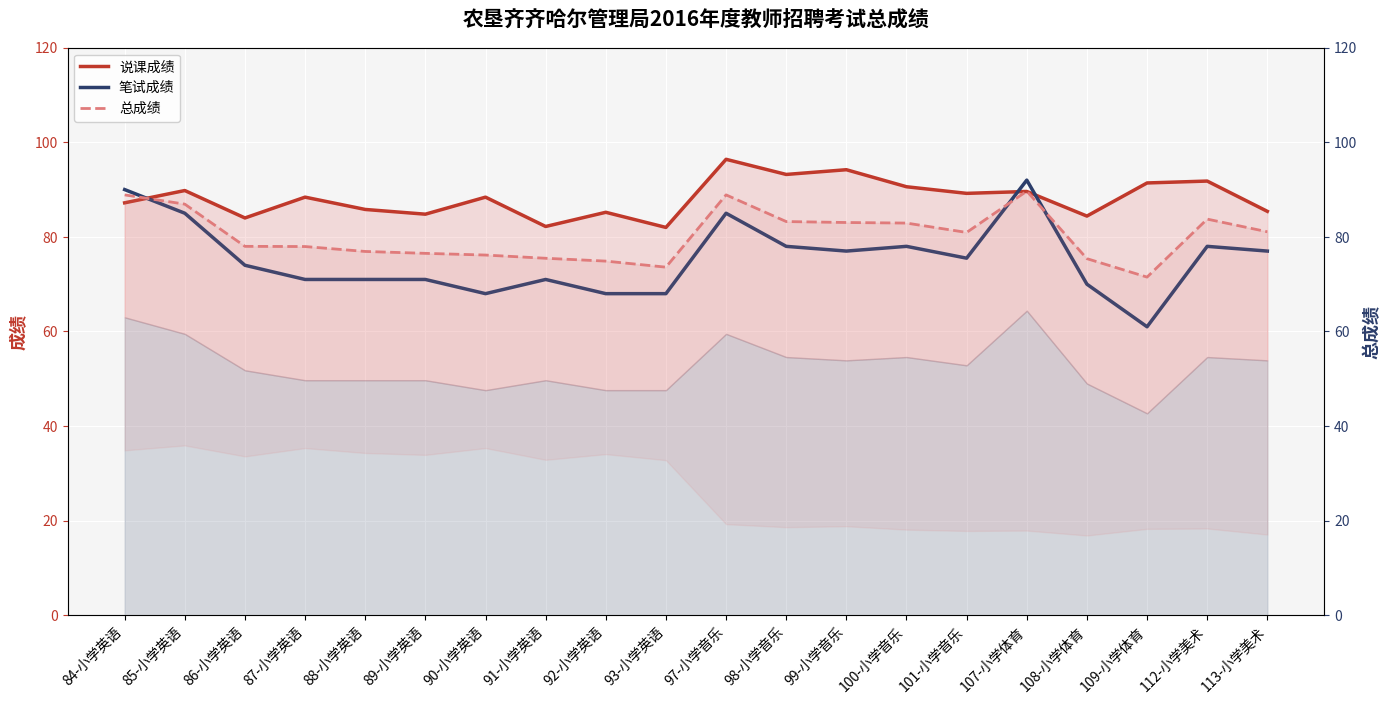

List the series in order of their peak value, lowest first.

总成绩, 笔试成绩(线), 说课成绩(线)